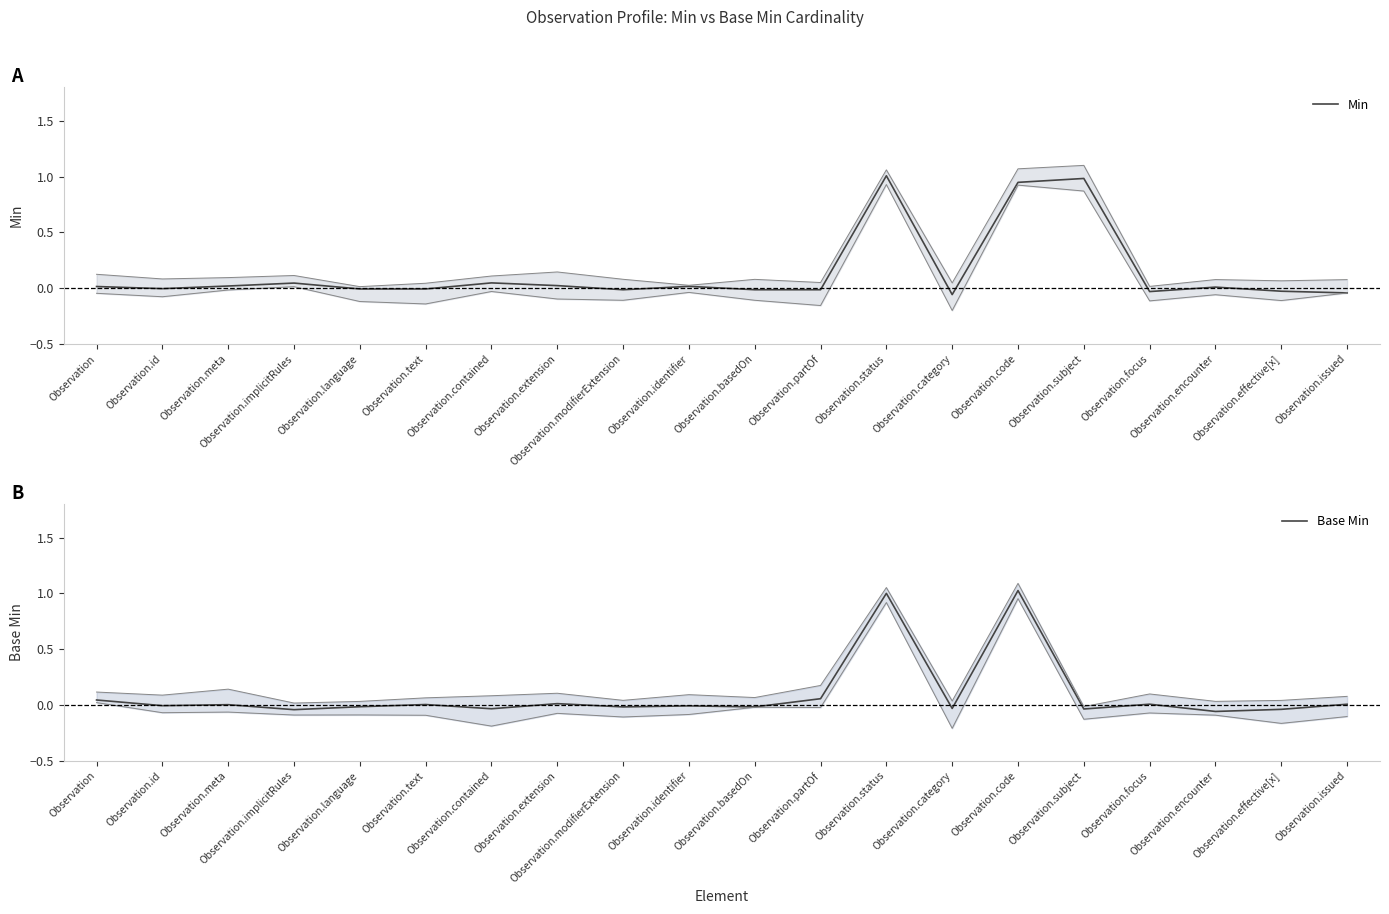

What is the difference between the second highest and minimum values in the Base Min series?

1.1